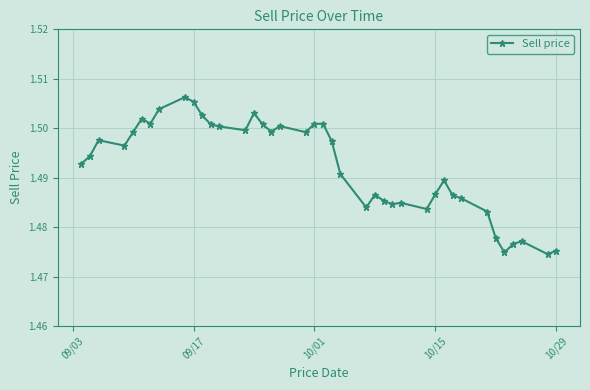

True or false: there are more than 1 points higher than both neighbors.

True